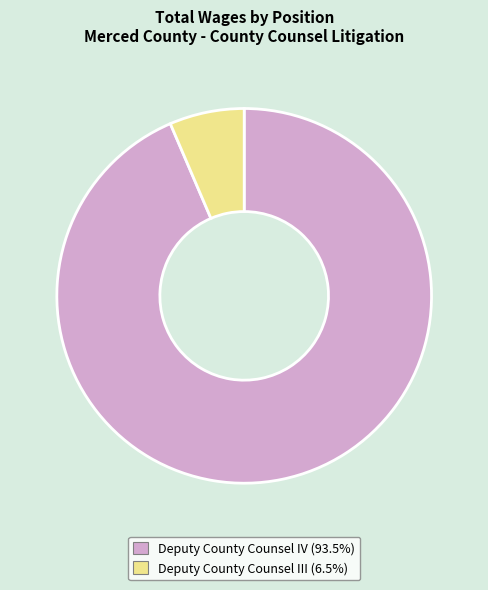

Combined, do Deputy County Counsel IV and Deputy County Counsel III account for over 50%?

Yes